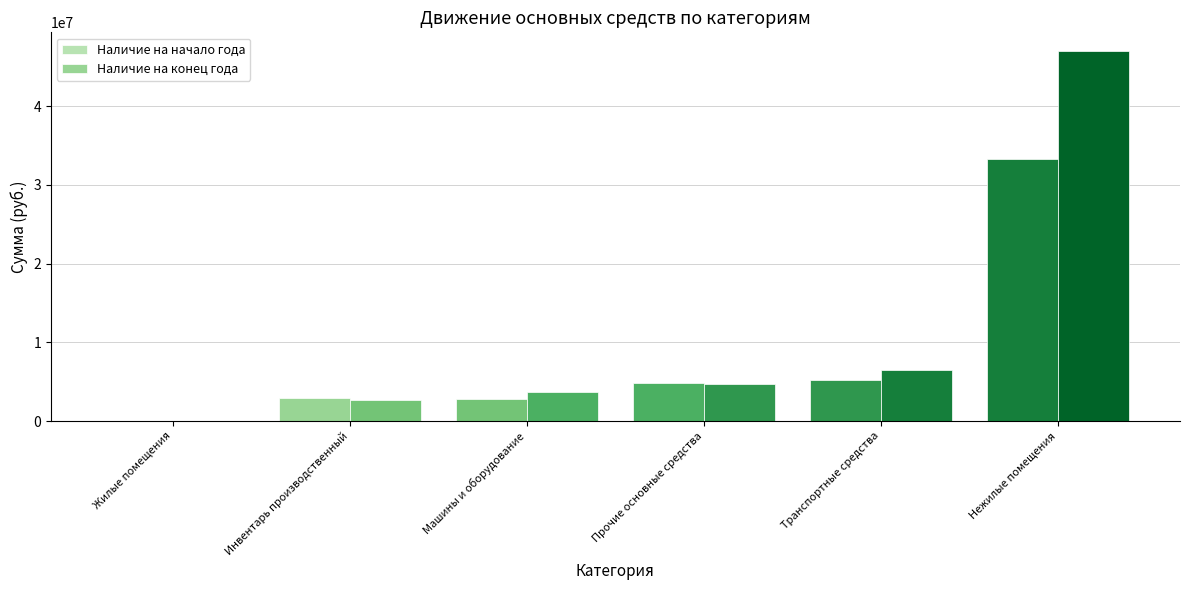

How many data points does each series have?

6